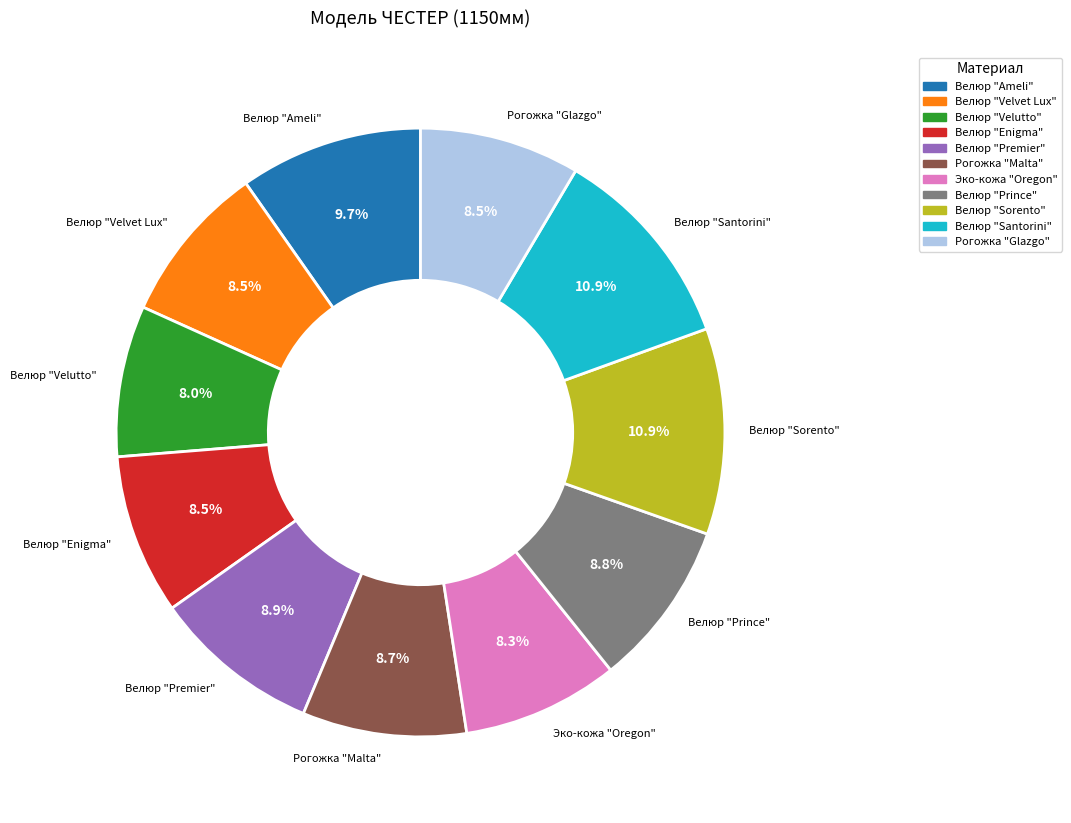

Does Велюр "Premier" represent more than half of the total?

No